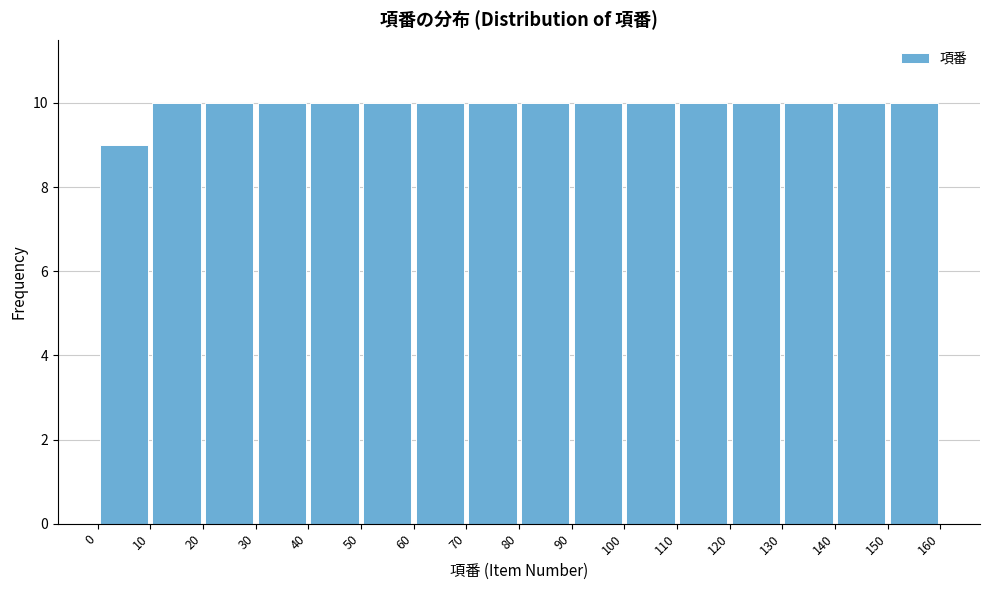

How tall is the bar that spans 110 to 120 on the x-axis? The values are not printed on the chart, so give them approximately, as read against the axis.

10